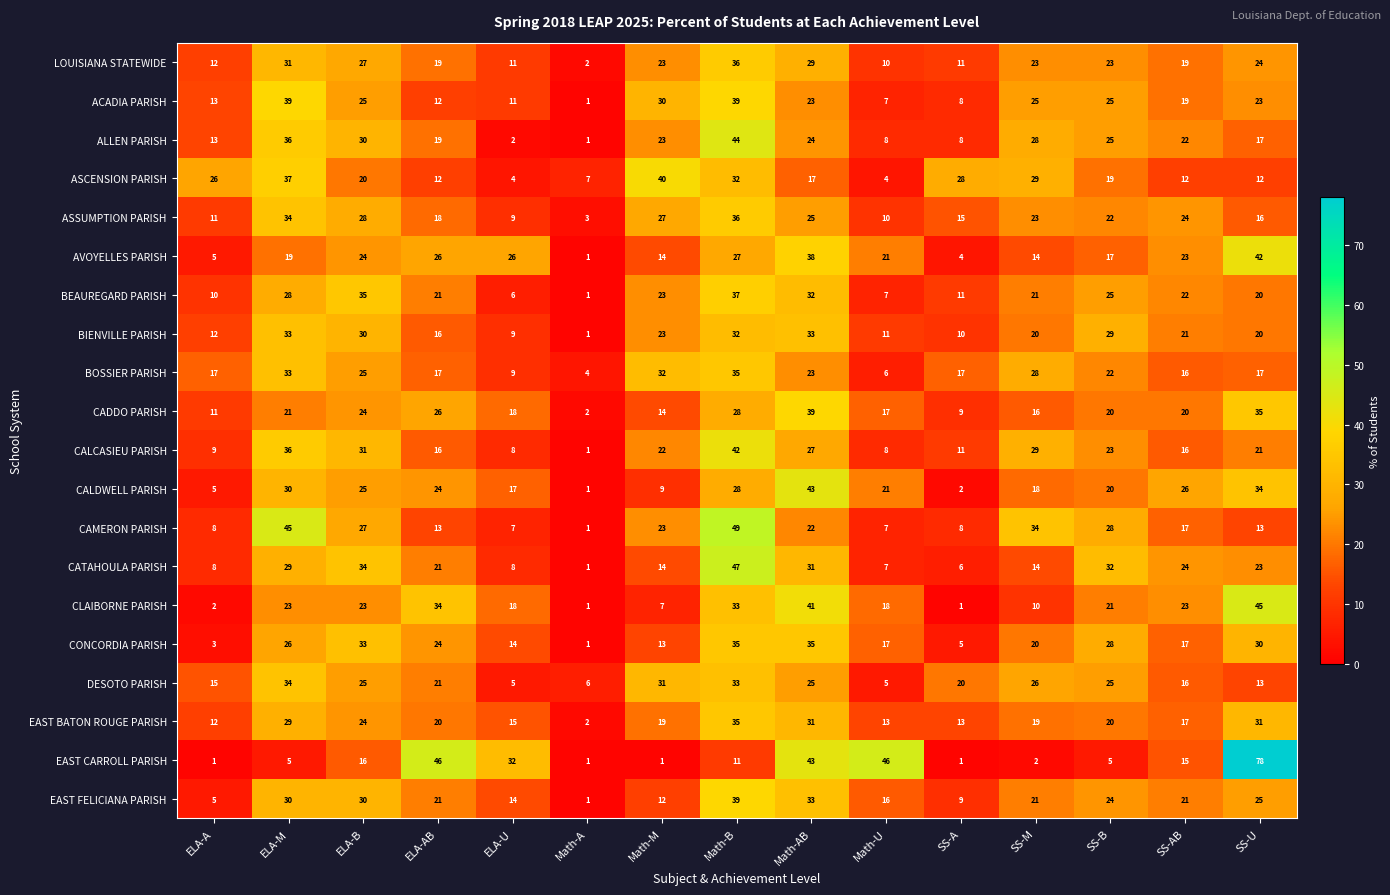

What is the difference between the maximum and minimum values in the BIENVILLE PARISH series?

32